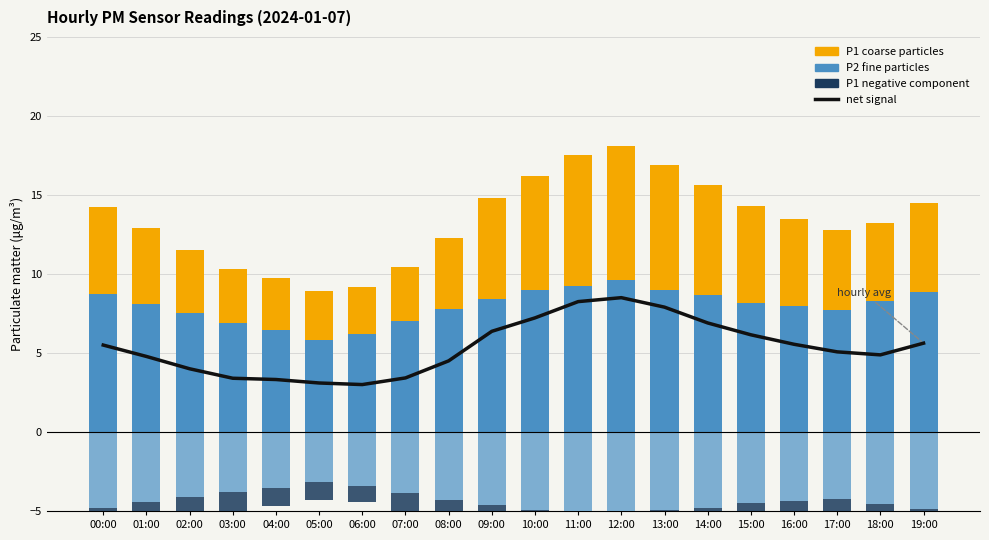

Reading left to right, list all the values displayed in this chart.

net signal: 00:00=5.5	01:00=4.8	02:00=4.0	03:00=3.4	04:00=3.3	05:00=3.1	06:00=3.0	07:00=3.4	08:00=4.5	09:00=6.4	10:00=7.2	11:00=8.2	12:00=8.5	13:00=7.9	14:00=6.9	15:00=6.2	16:00=5.5	17:00=5.1	18:00=4.9	19:00=5.6
P2 (fine particles): 00:00=8.7	01:00=8.1	02:00=7.5	03:00=6.9	04:00=6.4	05:00=5.8	06:00=6.2	07:00=7.0	08:00=7.8	09:00=8.4	10:00=9.0	11:00=9.2	12:00=9.6	13:00=9.0	14:00=8.7	15:00=8.2	16:00=8.0	17:00=7.7	18:00=8.3	19:00=8.9
P1 (coarse particles): 00:00=5.5	01:00=4.8	02:00=4.0	03:00=3.4	04:00=3.3	05:00=3.1	06:00=3.0	07:00=3.4	08:00=4.5	09:00=6.4	10:00=7.2	11:00=8.2	12:00=8.5	13:00=7.9	14:00=6.9	15:00=6.2	16:00=5.5	17:00=5.1	18:00=4.9	19:00=5.6
P2 negative component: 00:00=-4.8	01:00=-4.5	02:00=-4.1	03:00=-3.8	04:00=-3.5	05:00=-3.2	06:00=-3.4	07:00=-3.9	08:00=-4.3	09:00=-4.6	10:00=-4.9	11:00=-5.1	12:00=-5.3	13:00=-5.0	14:00=-4.8	15:00=-4.5	16:00=-4.4	17:00=-4.3	18:00=-4.6	19:00=-4.9
P1 negative component: 00:00=-1.9	01:00=-1.7	02:00=-1.4	03:00=-1.2	04:00=-1.2	05:00=-1.1	06:00=-1.0	07:00=-1.2	08:00=-1.6	09:00=-2.2	10:00=-2.5	11:00=-2.9	12:00=-3.0	13:00=-2.8	14:00=-2.4	15:00=-2.2	16:00=-1.9	17:00=-1.8	18:00=-1.7	19:00=-2.0